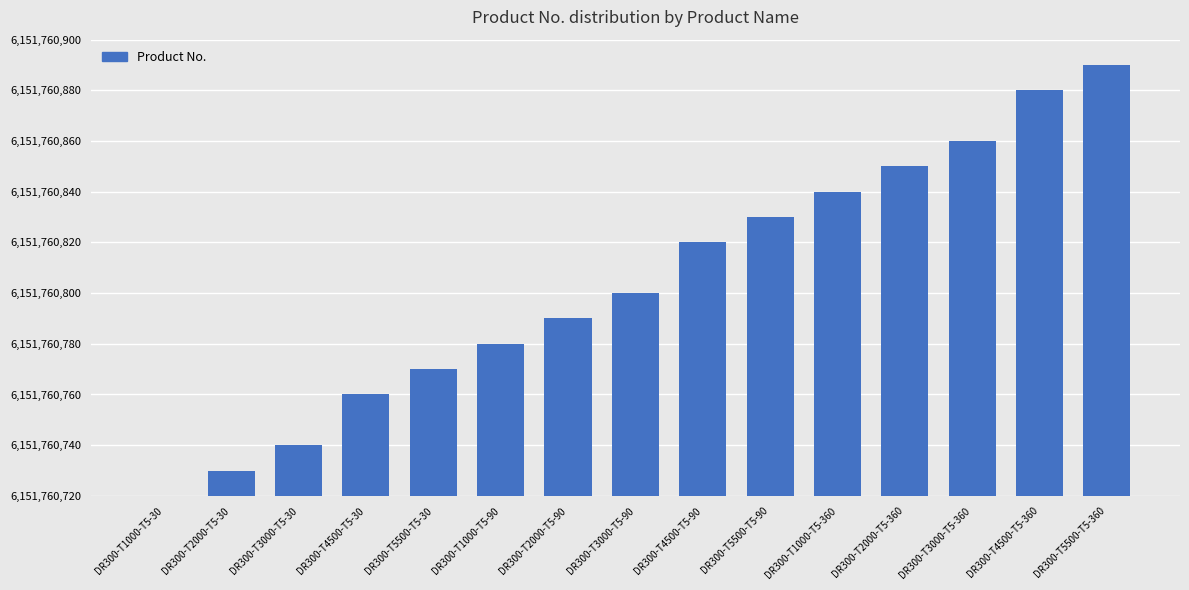

The chart shows a value of 88 at DR300-T1000-T5-90. True or false?

False